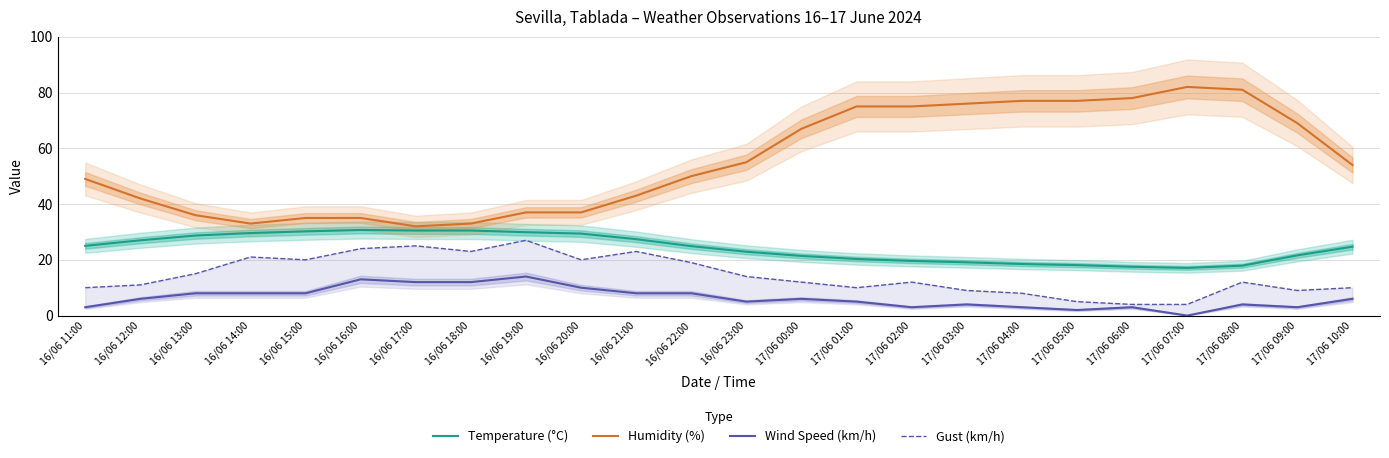

Is the value of Gust (km/h) at 16/06 21:00 greater than the value of Wind Speed (km/h) at 17/06 09:00?

Yes